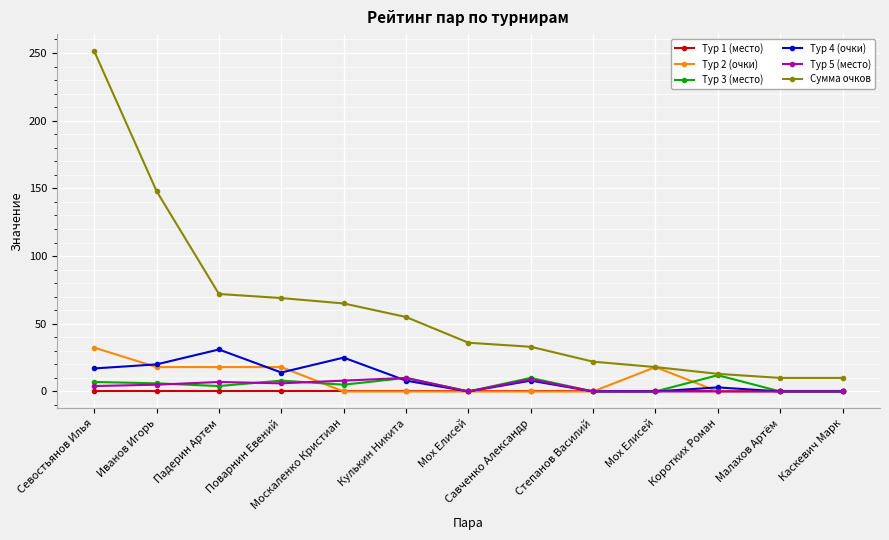

What are all the series names shown in the legend?

Тур 1 (место), Тур 2 (очки), Тур 3 (место), Тур 4 (очки), Тур 5 (место), Сумма очков